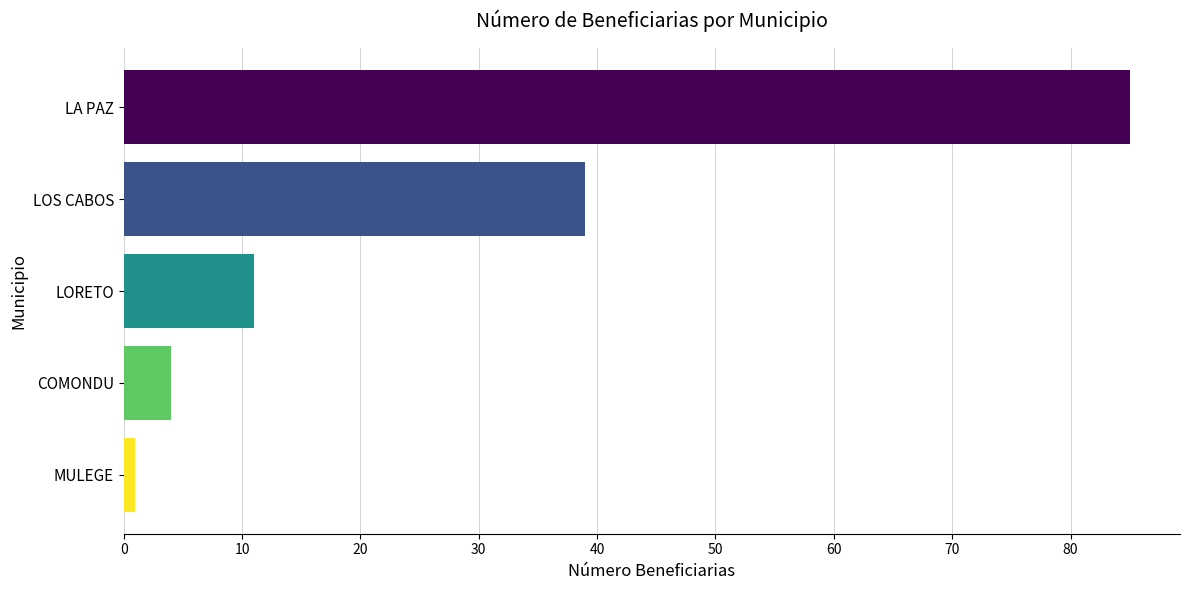

Reading top to bottom, transcribe all the data shown in this chart.

85	39	11	4	1